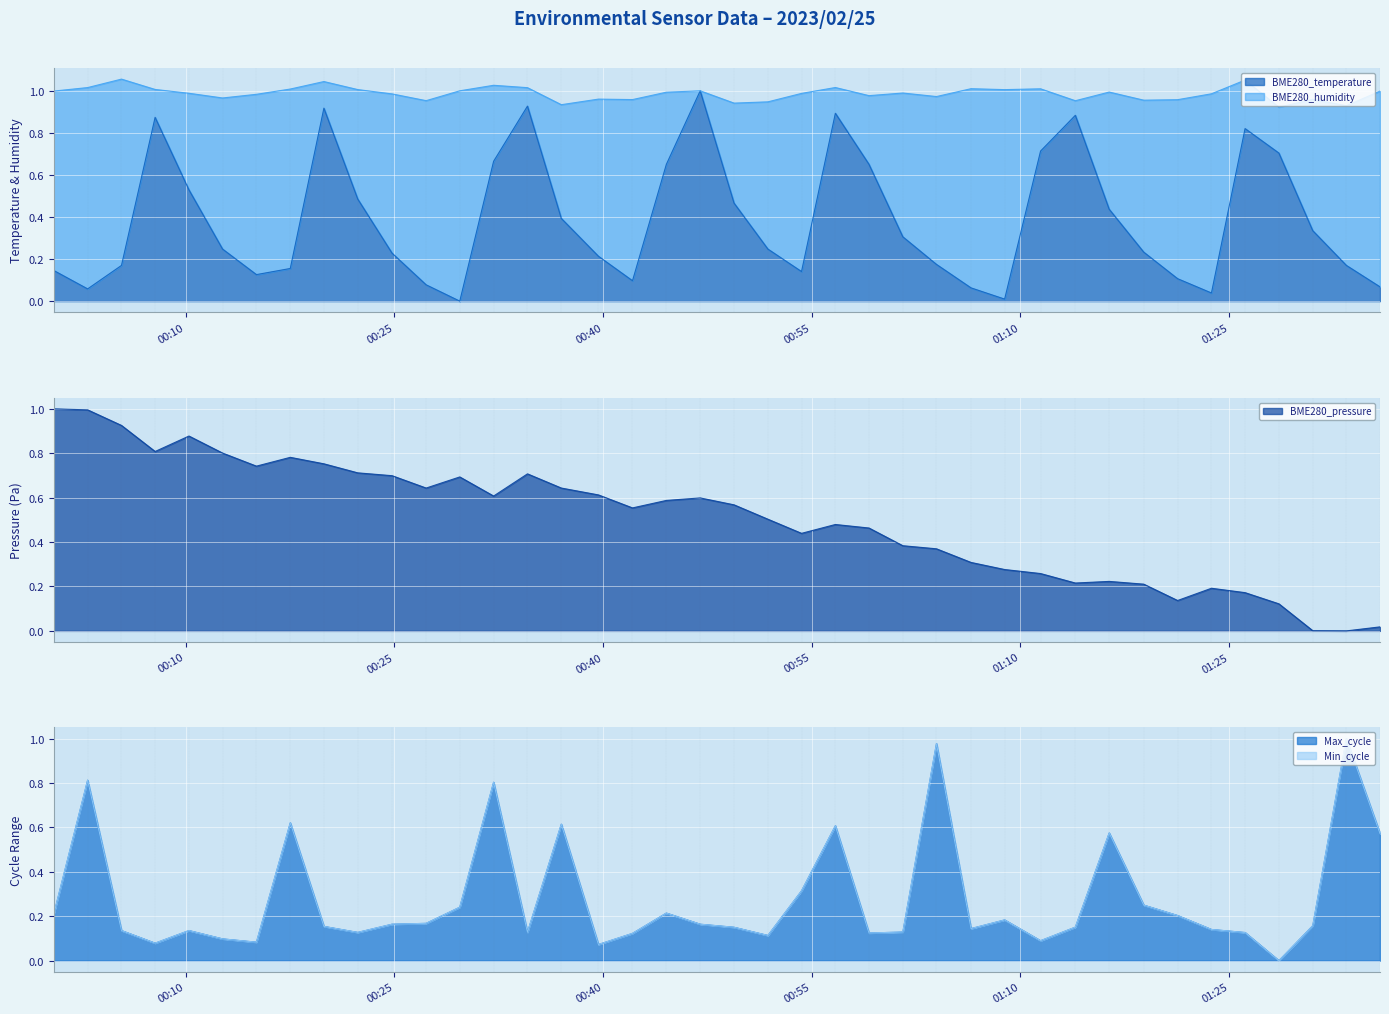

Reading right to left, what are all the values shown in this chart?

BME280_temperature: 0.1	0.2	0.3	0.7	0.8	0.0	0.1	0.2	0.4	0.9	0.7	0.0	0.1	0.2	0.3	0.7	0.9	0.1	0.2	0.5	1.0	0.7	0.1	0.2	0.4	0.9	0.7	0.0	0.1	0.2	0.5	0.9	0.2	0.1	0.2	0.5	0.9	0.2	0.1	0.1
Max_cycle: 0.6	1.0	0.2	0.0	0.1	0.1	0.2	0.2	0.6	0.2	0.1	0.2	0.1	1.0	0.1	0.1	0.6	0.3	0.1	0.2	0.2	0.2	0.1	0.1	0.6	0.1	0.8	0.2	0.2	0.2	0.1	0.2	0.6	0.1	0.1	0.1	0.1	0.1	0.8	0.2
BME280_pressure: 0.0	0.0	0.0	0.1	0.2	0.2	0.1	0.2	0.2	0.2	0.3	0.3	0.3	0.4	0.4	0.5	0.5	0.4	0.5	0.6	0.6	0.6	0.6	0.6	0.6	0.7	0.6	0.7	0.6	0.7	0.7	0.8	0.8	0.7	0.8	0.9	0.8	0.9	1.0	1.0